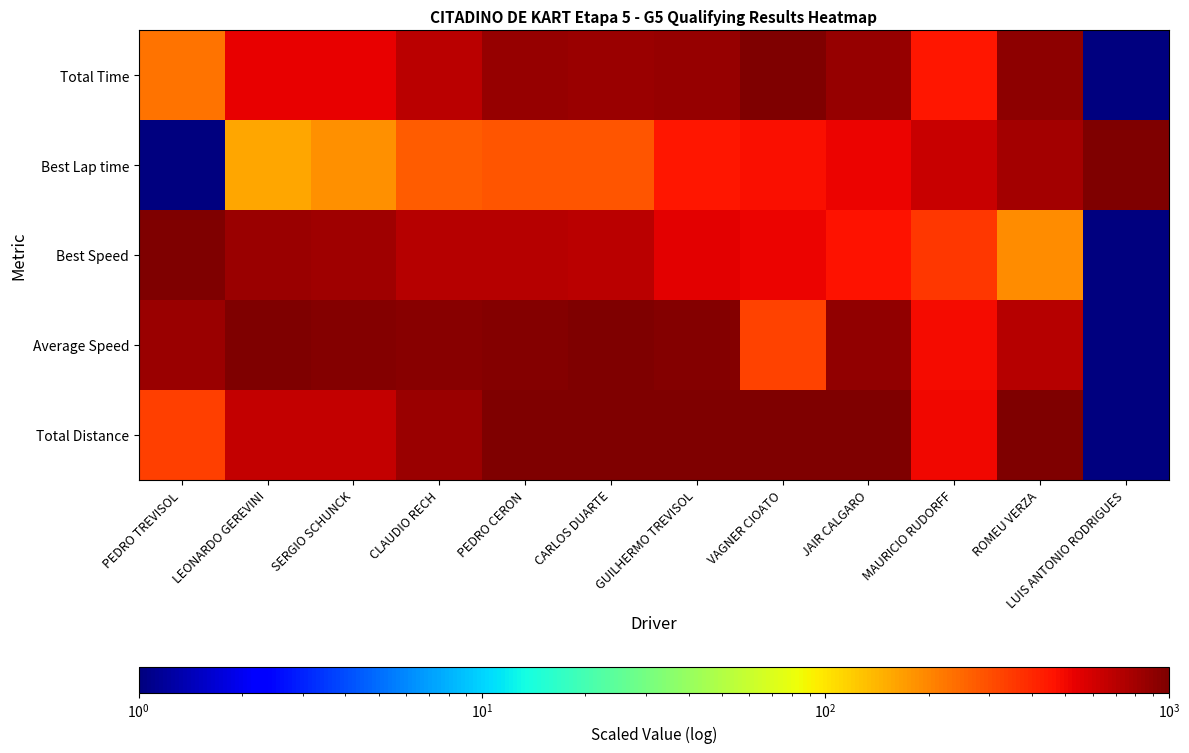

At which category does the chart reach its peak across all series?

VAGNER CIOATO